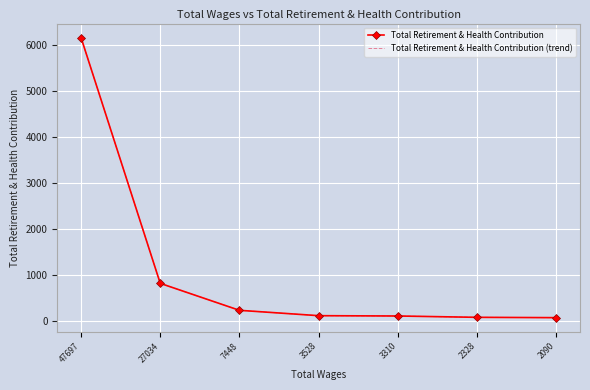

How many values in the Total Retirement & Health Contribution series exceed 106?

3